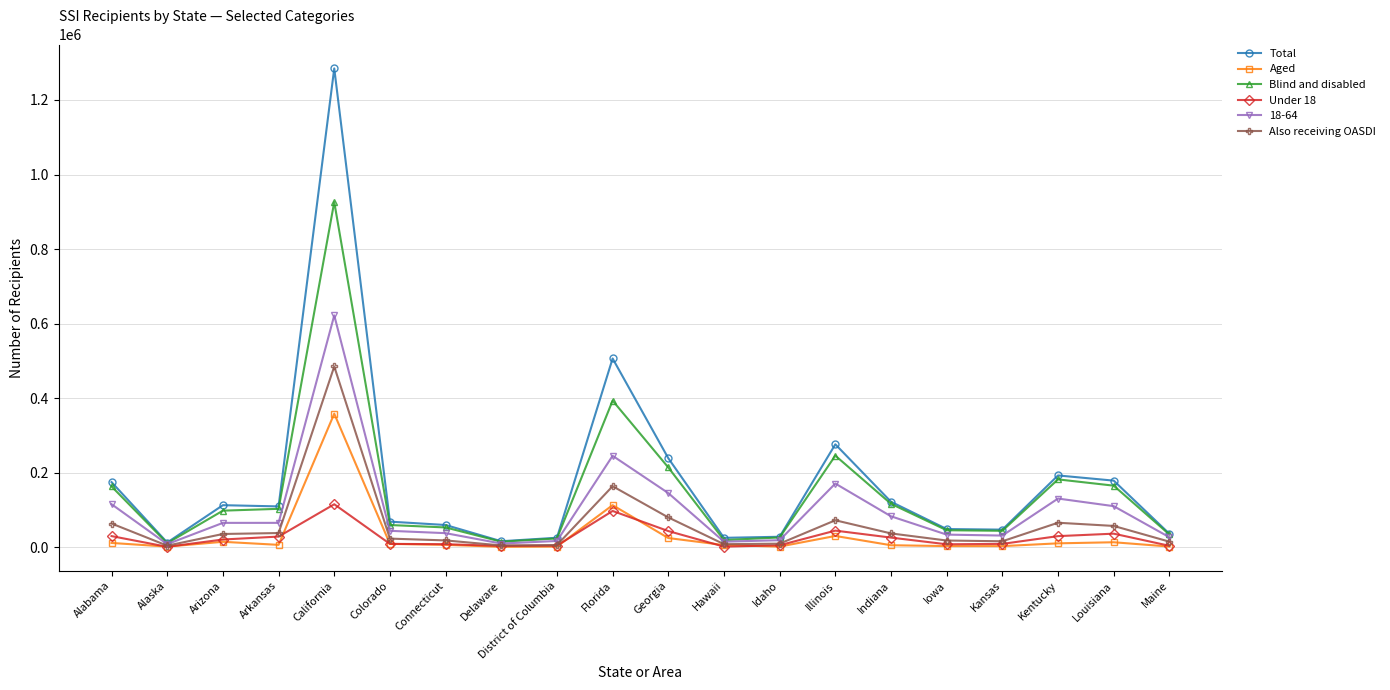

Where does the Under 18 series first go above 20867?

Alabama